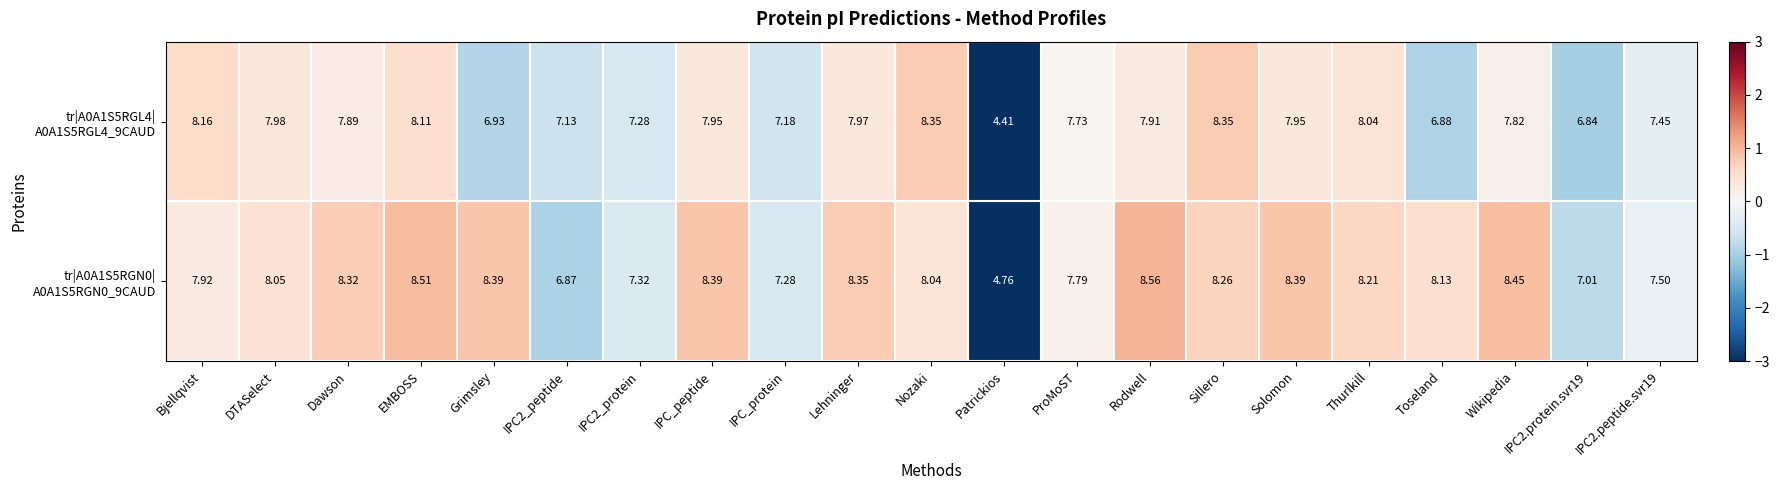

What is the minimum value shown in the chart?

4.4